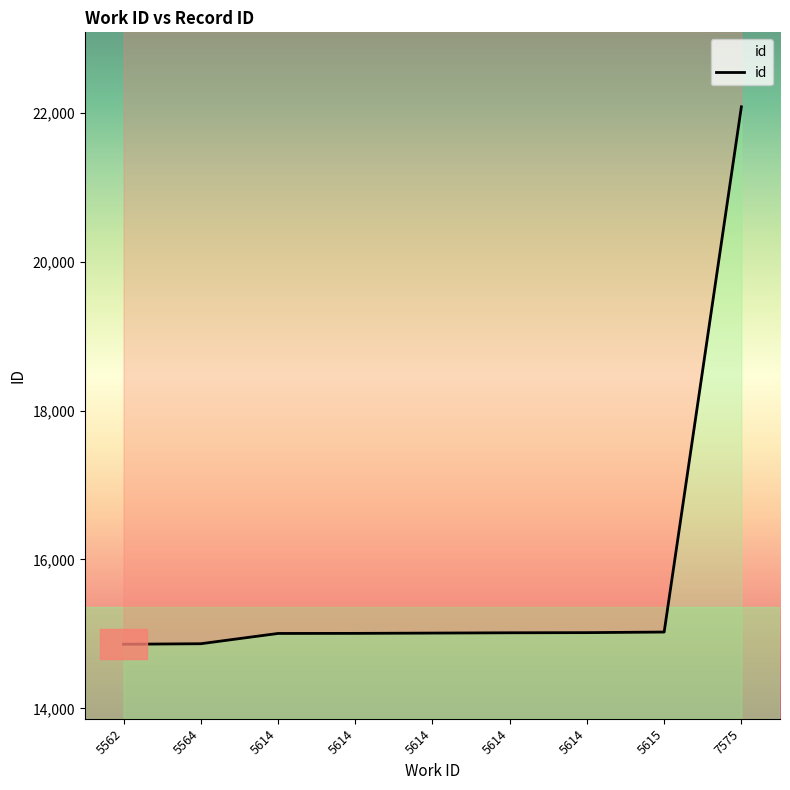

What is the change in value from 5614 to 5614?

+8